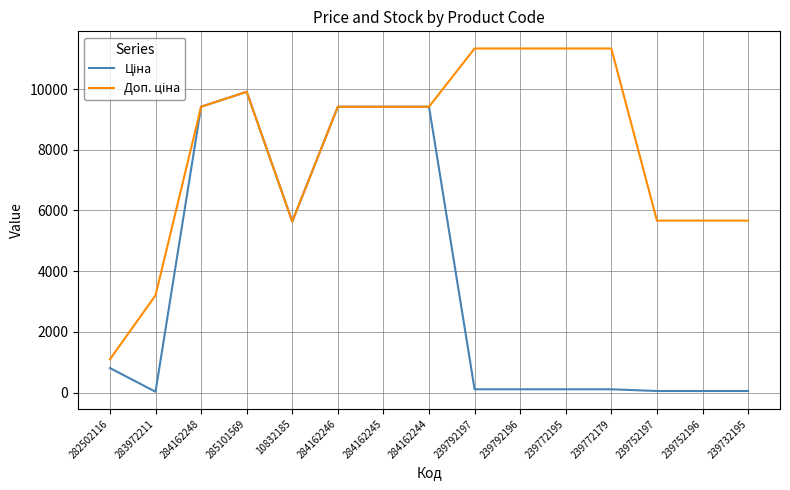

At which category is the sum across all series the highest?

285101569